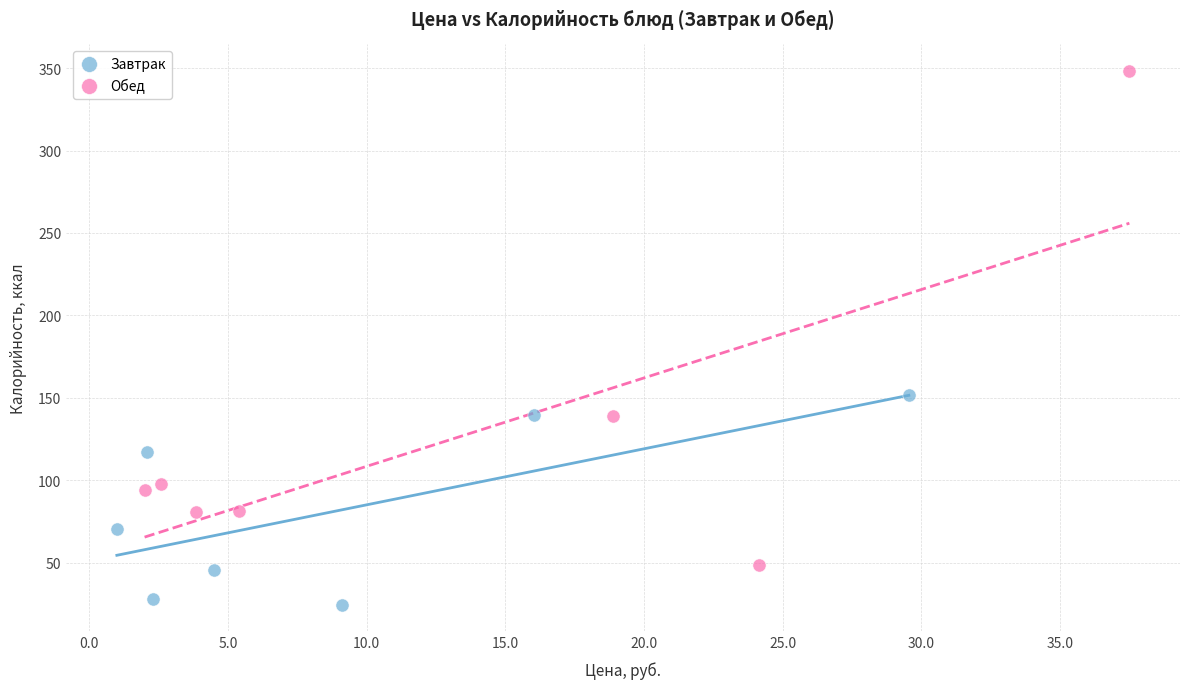

What are all the series names shown in the legend?

Завтрак, Обед